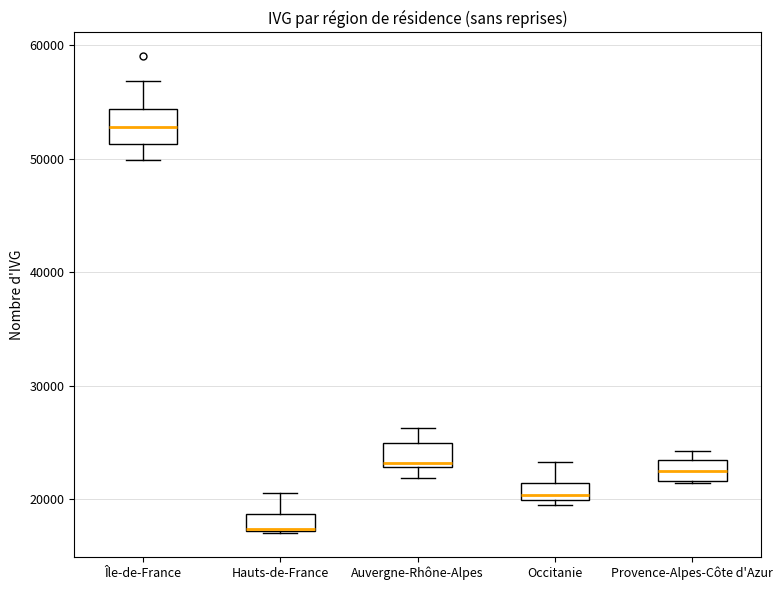

Which box has the lowest median line?

Hauts-de-France